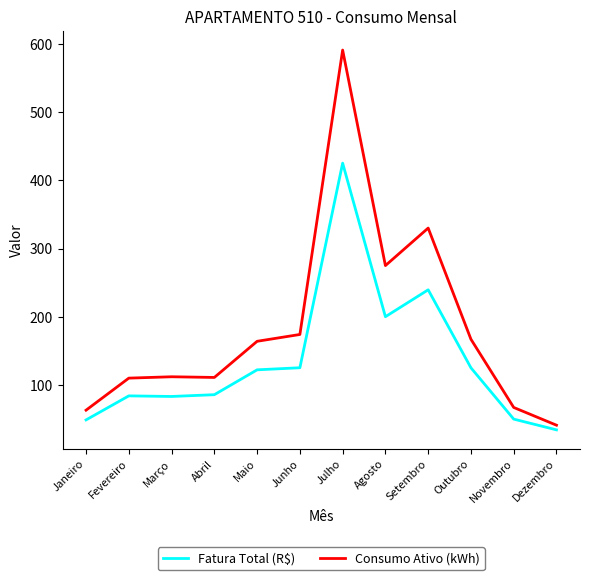

The Fatura Total (R$) series shows 125.2 at Junho. True or false?

True